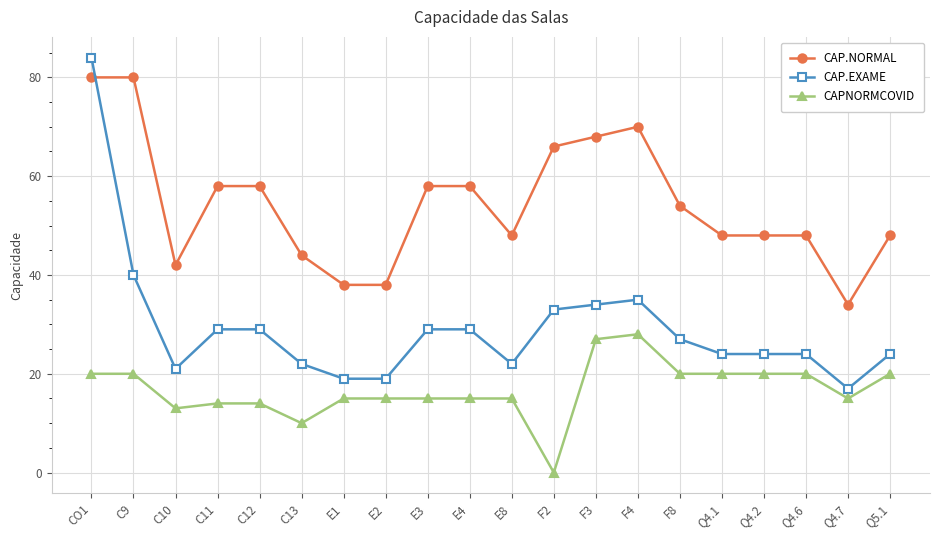

What position from the right is Q5.1?

1